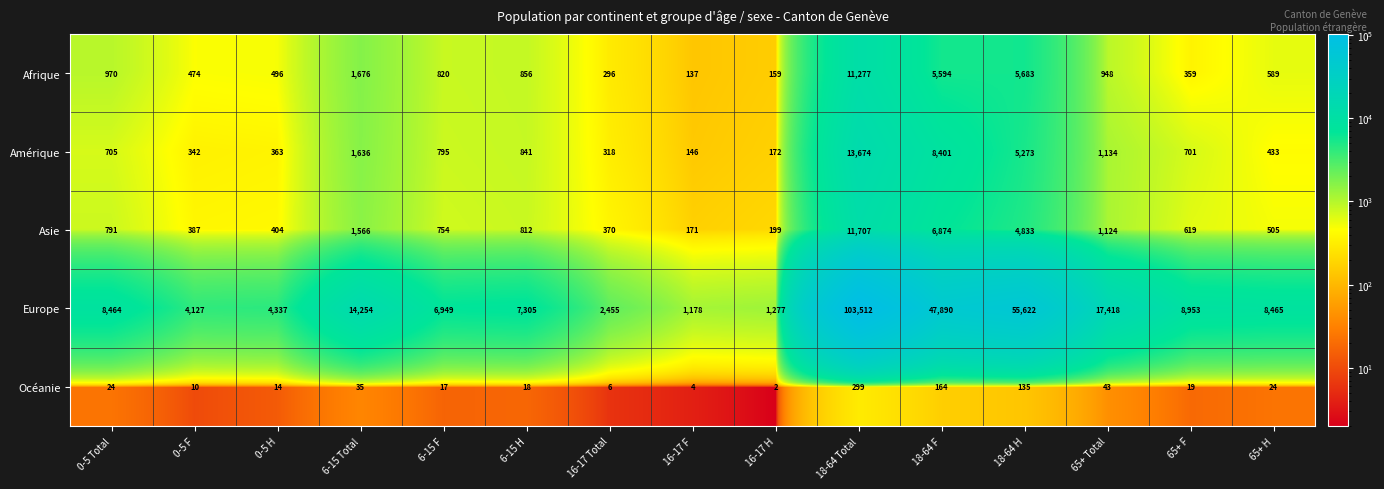

Read the Asie value at 18-64 H.

4833